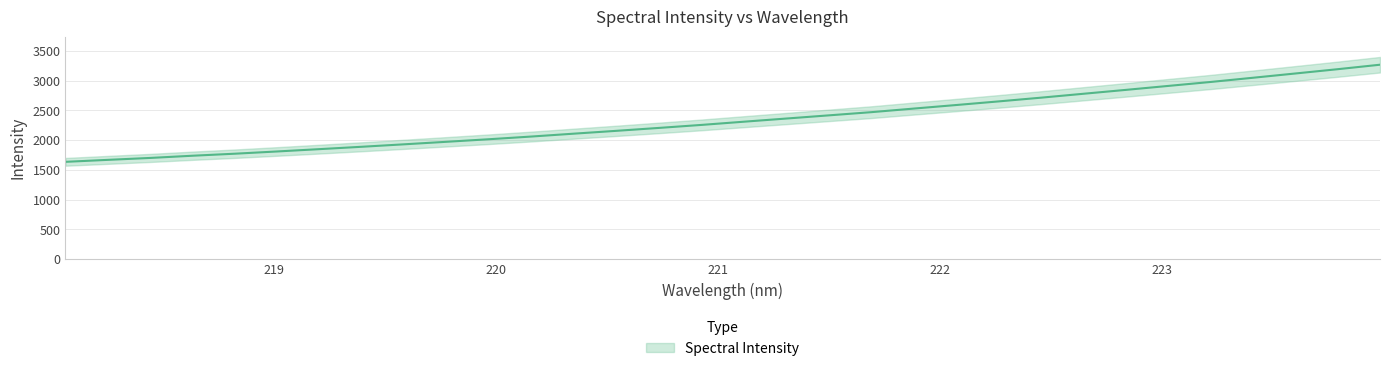

What position from the right is 219.0156?

27